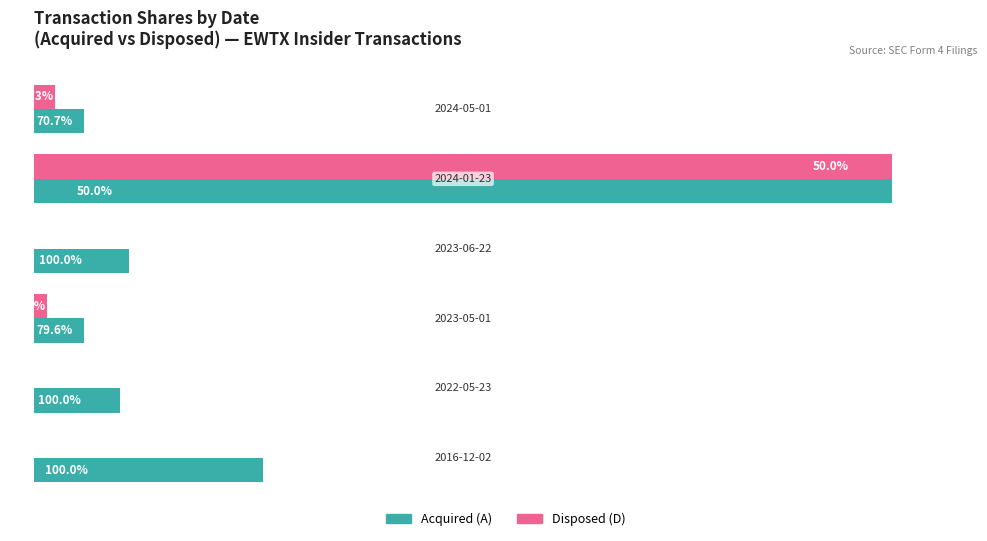

What is the difference between the second highest and minimum values in the Disposed (D) series?

2157